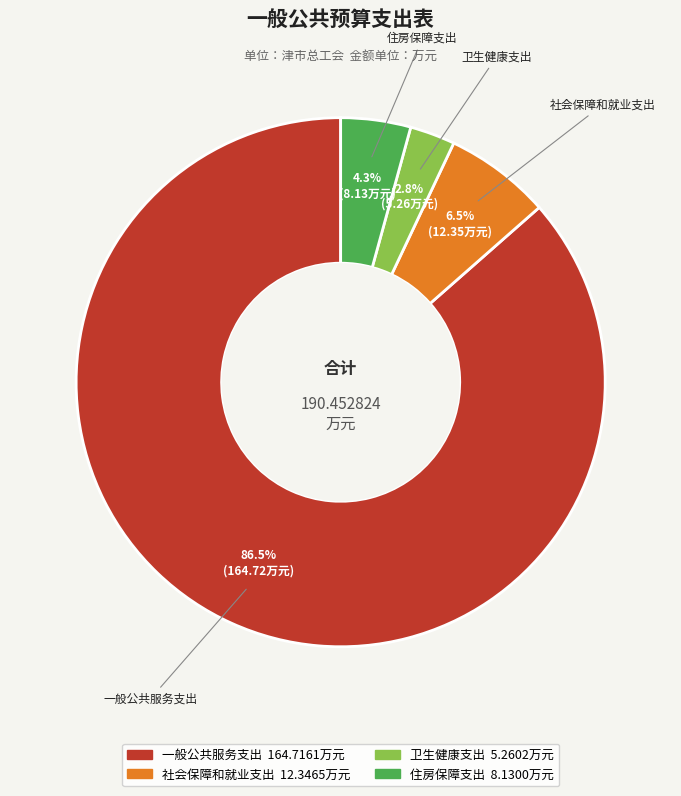

Which category has the smallest portion of the pie?

卫生健康支出